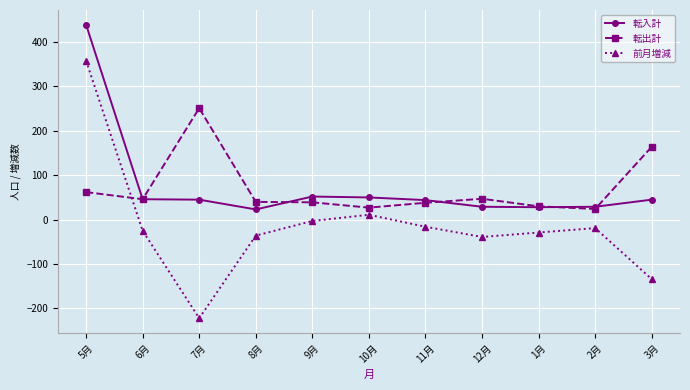

What is the value of the 転出計 point at the 8th from the left?

47